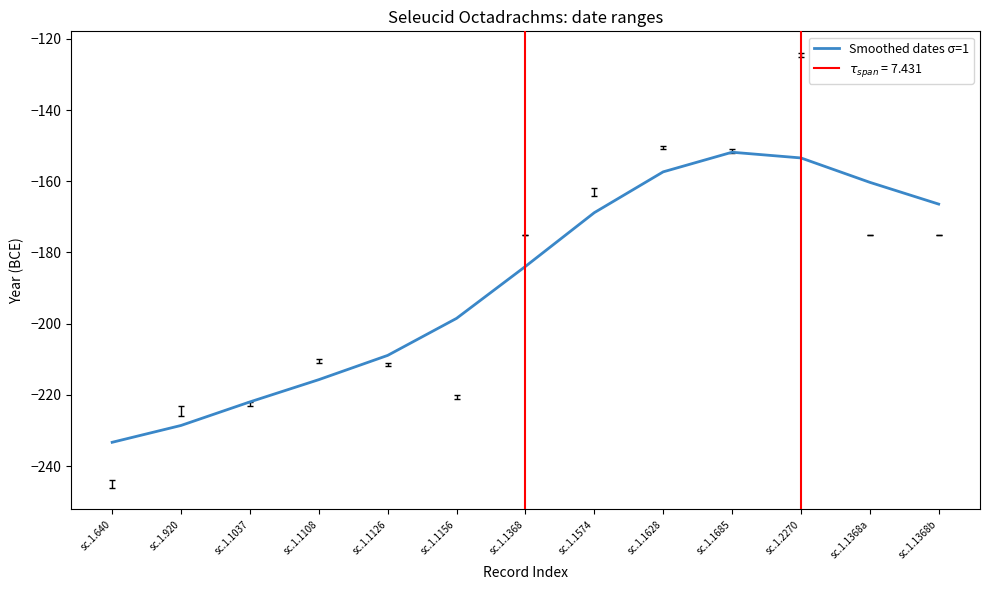

What is the minimum value for Smoothed dates σ=1?

-233.3